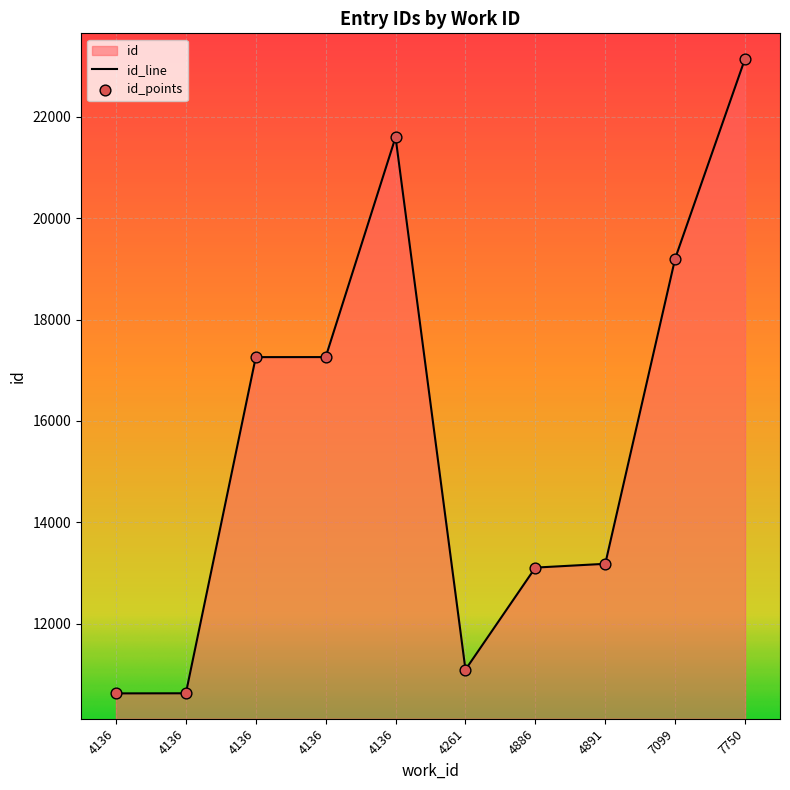

What is the change in value from 4136 to 4886?

+2482